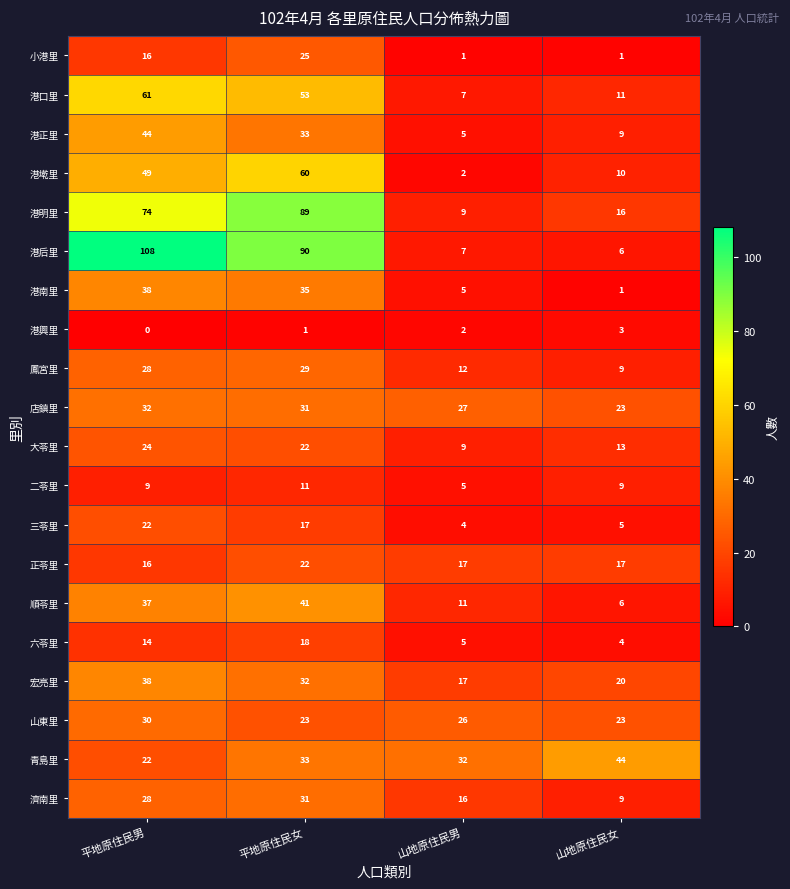

True or false: 六苓里 has a value of 30 at 平地原住民女.

False